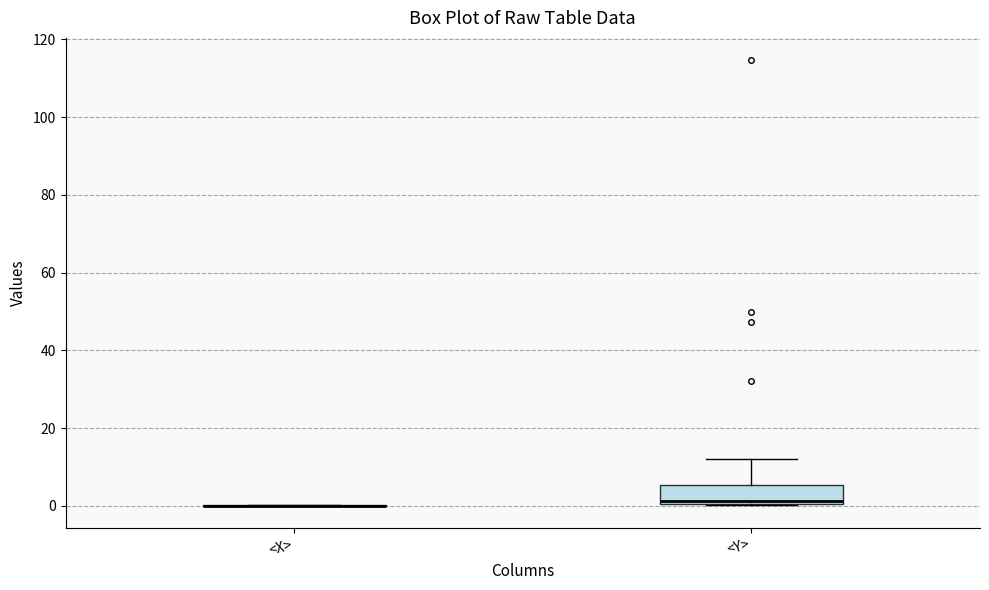

Reading left to right, read every box against the y-axis: the position of its median line, the range the box covers, and the ends of its whiskers. The values are not printed on the chart, so give them approximately, as read against the axis.

<X>: box collapsed to a line at 0, whiskers 0 to 0
<Y>: median 2, box 0 to 6, whiskers 0 to 12